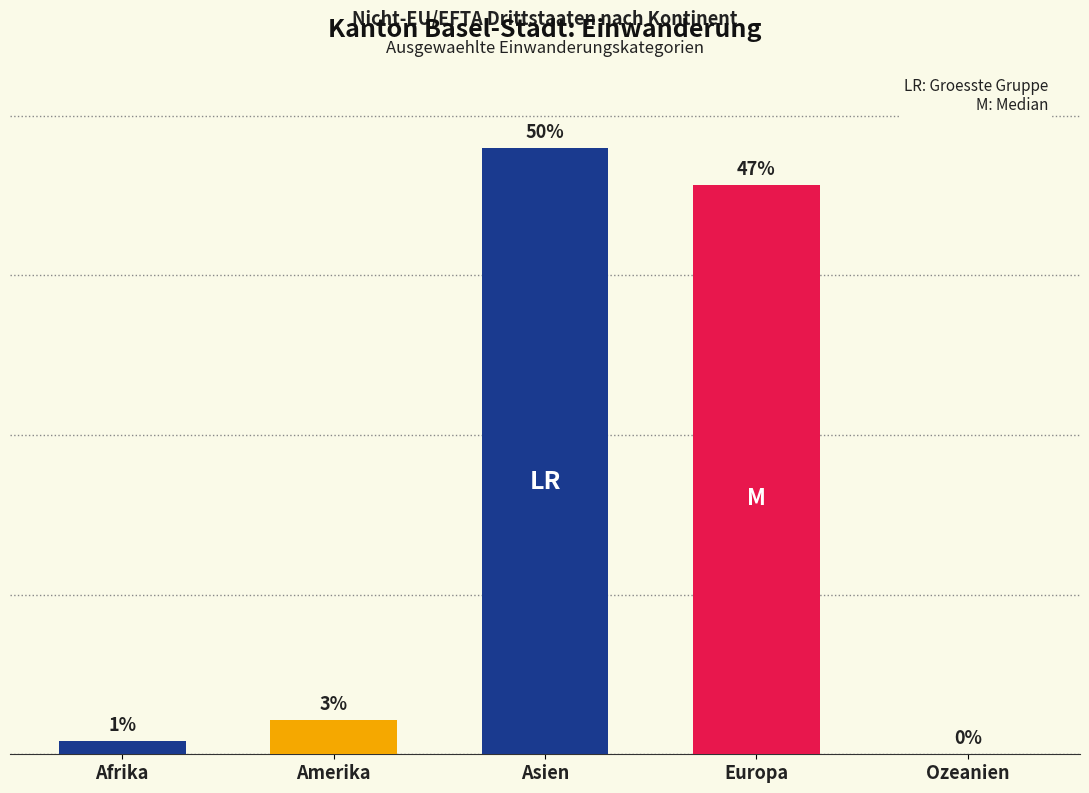

Are the bars grouped side by side (vs. stacked)?

Yes